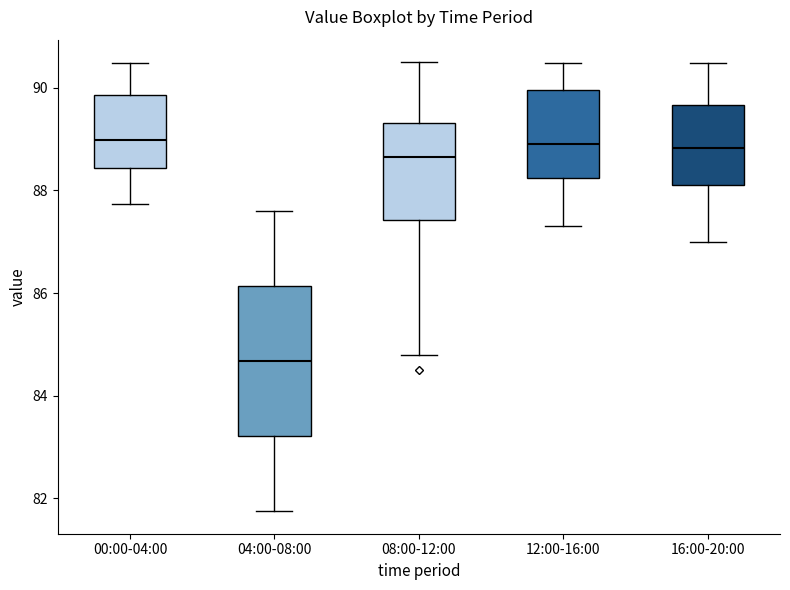

Reading left to right, read every box against the y-axis: the position of its median line, the range the box covers, and the ends of its whiskers. The values are not printed on the chart, so give them approximately, as read against the axis.

00:00-04:00: median 89.0, box 88.4 to 89.8, whiskers 87.8 to 90.4
04:00-08:00: median 84.6, box 83.2 to 86.2, whiskers 81.8 to 87.6
08:00-12:00: median 88.6, box 87.4 to 89.4, whiskers 84.8 to 90.6
12:00-16:00: median 89.0, box 88.2 to 90.0, whiskers 87.4 to 90.4
16:00-20:00: median 88.8, box 88.2 to 89.6, whiskers 87.0 to 90.4